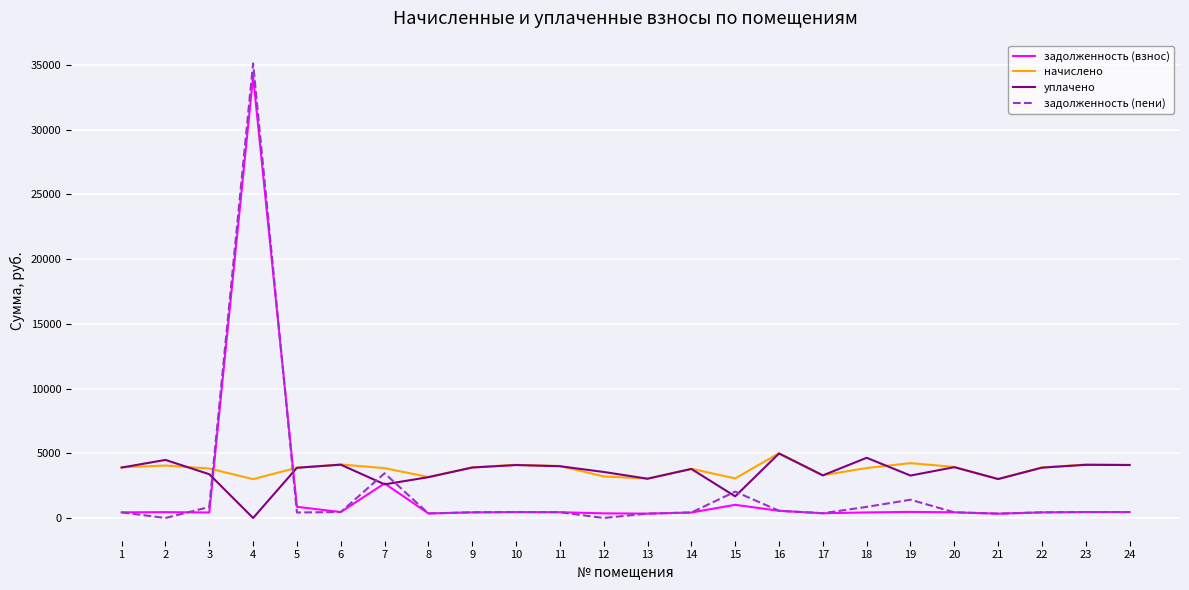

At which category is the sum across all series the highest?

4